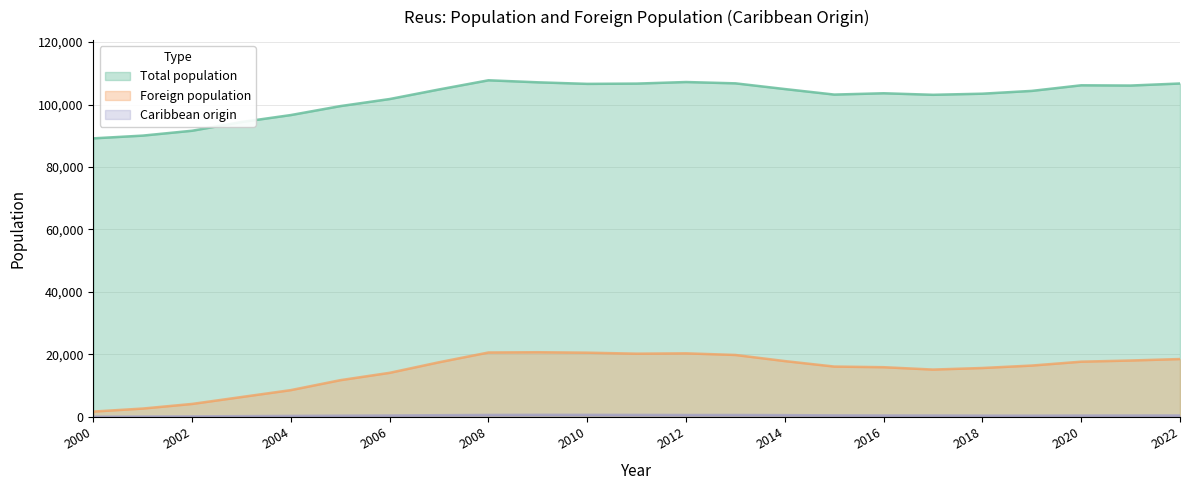

List the labels in order of Caribbean origin value, largest first.

2009, 2010, 2011, 2008, 2013, 2012, 2014, 2007, 2015, 2022, 2016, 2006, 2021, 2017, 2020, 2018, 2019, 2005, 2004, 2003, 2002, 2001, 2000